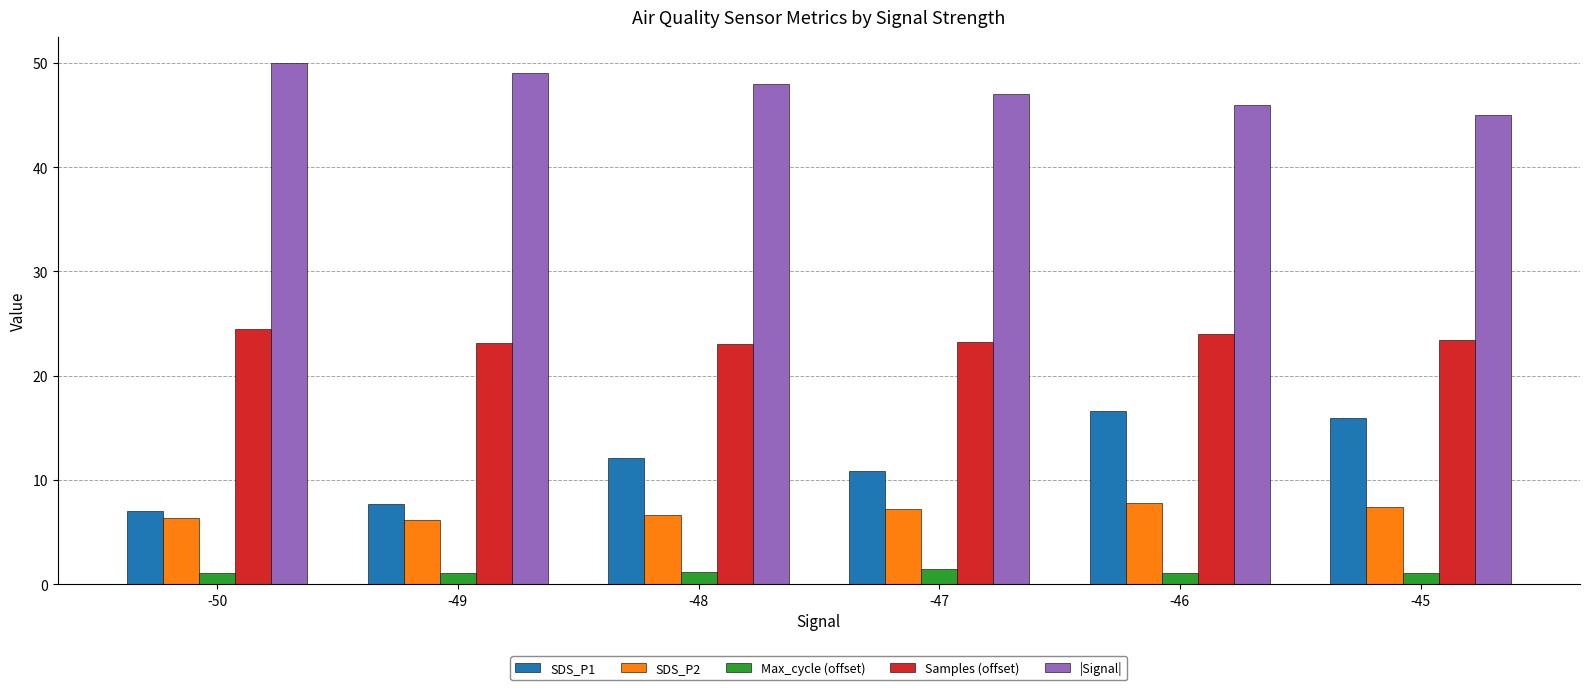

What is the total value across all series at -47?

89.7